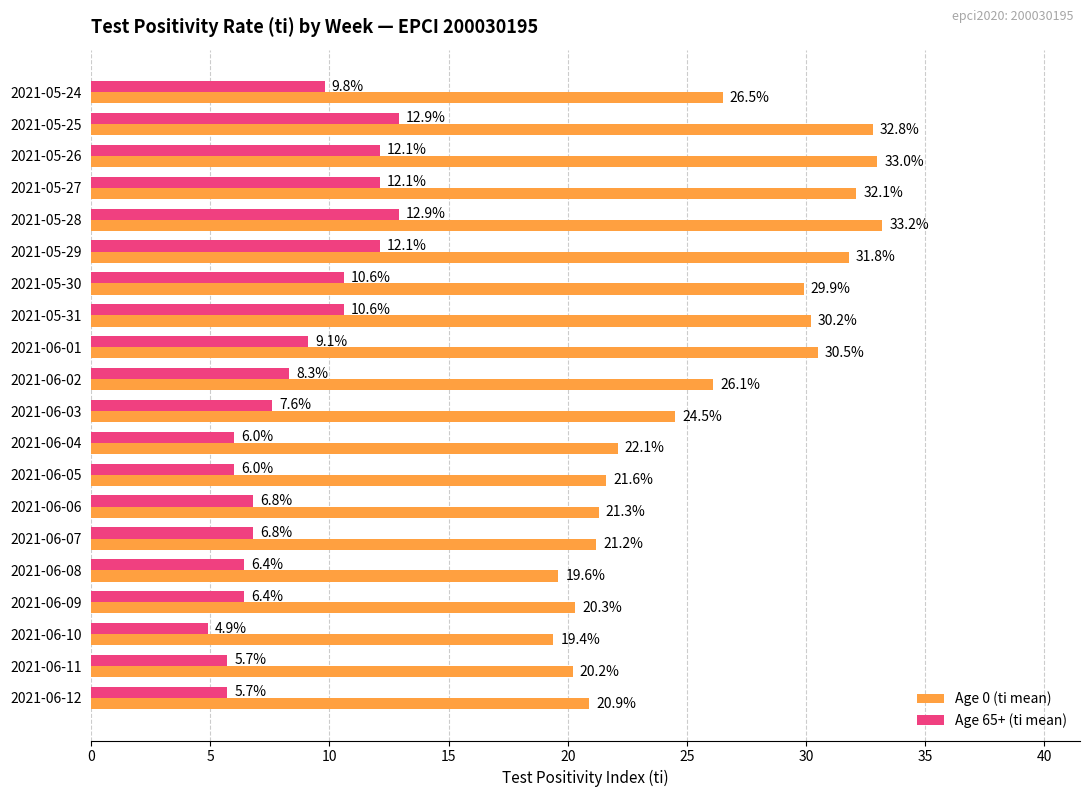

List the labels in order of Age 0 (ti mean) value, smallest first.

2021-06-10, 2021-06-08, 2021-06-11, 2021-06-09, 2021-06-12, 2021-06-07, 2021-06-06, 2021-06-05, 2021-06-04, 2021-06-03, 2021-06-02, 2021-05-24, 2021-05-30, 2021-05-31, 2021-06-01, 2021-05-29, 2021-05-27, 2021-05-25, 2021-05-26, 2021-05-28